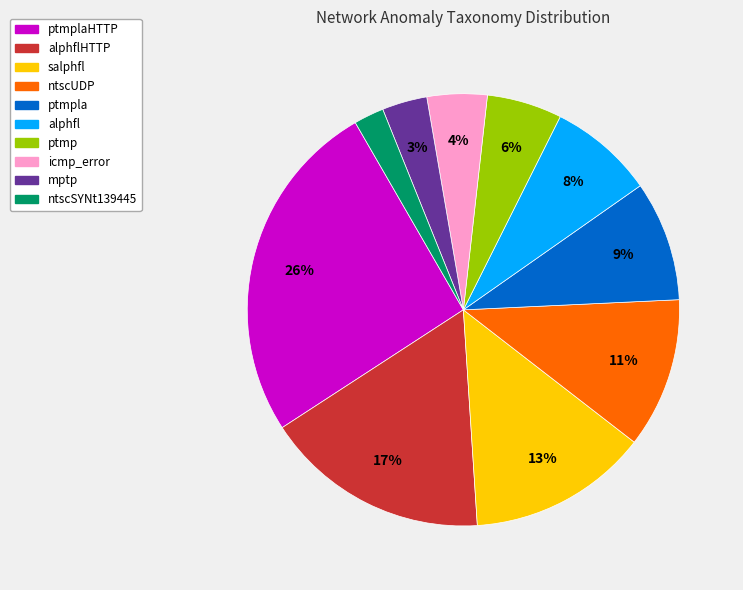

Is there a majority slice in this chart?

No